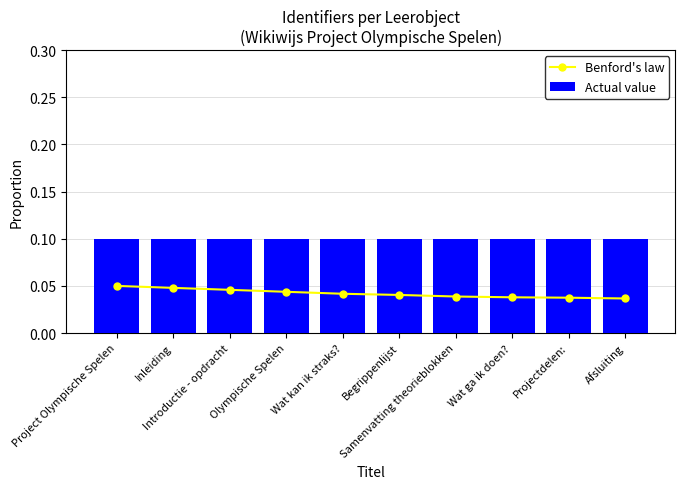

How many groups of bars are there?

10